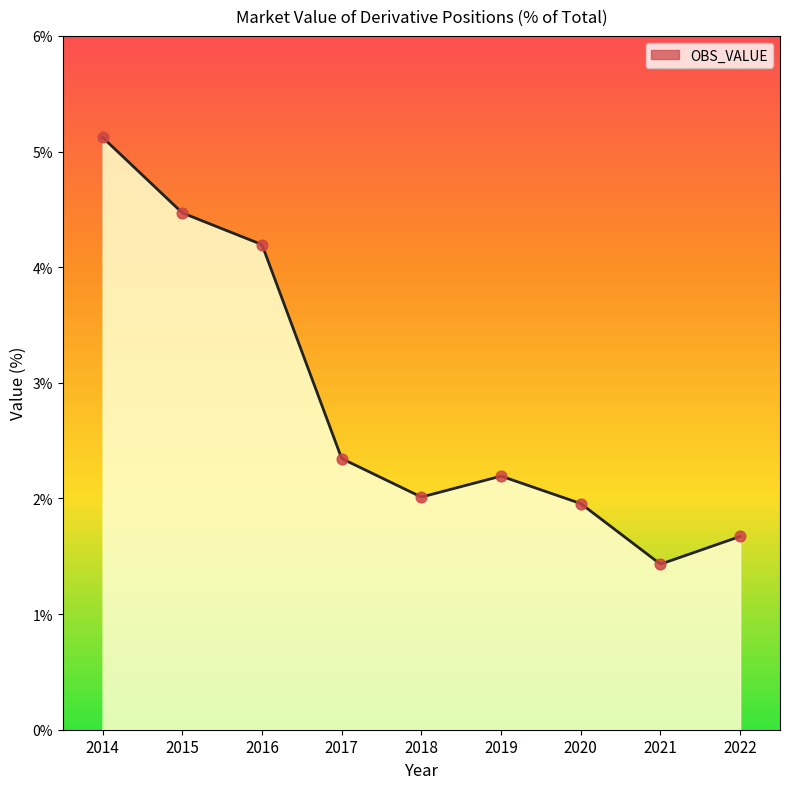

What is the ratio of the value at 2022 to the value at 2021?

1.2